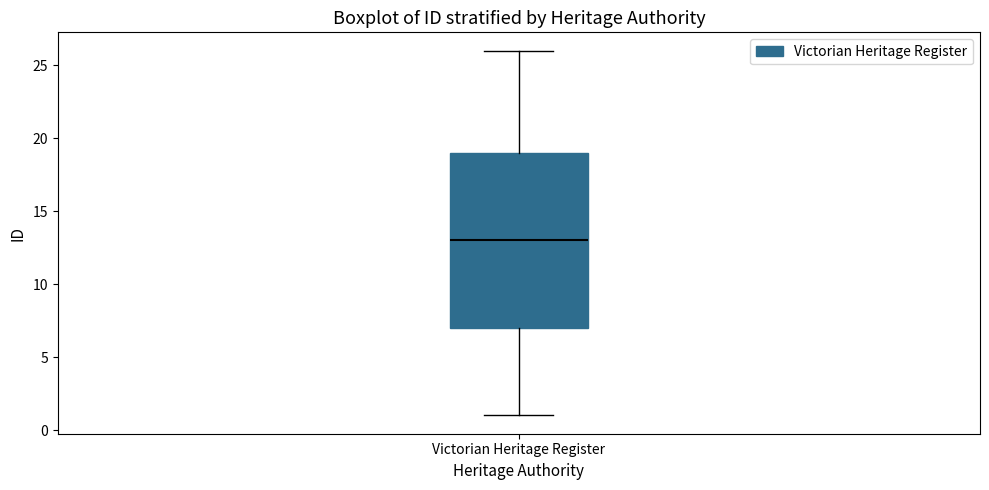

Transcribe this box plot: give where the median line is, the range the box spans, and where the two whiskers end, as read against the y-axis. The values are not printed on the chart, so give them approximately, as read against the axis.

median 13, box 7 to 19, whiskers 1 to 26